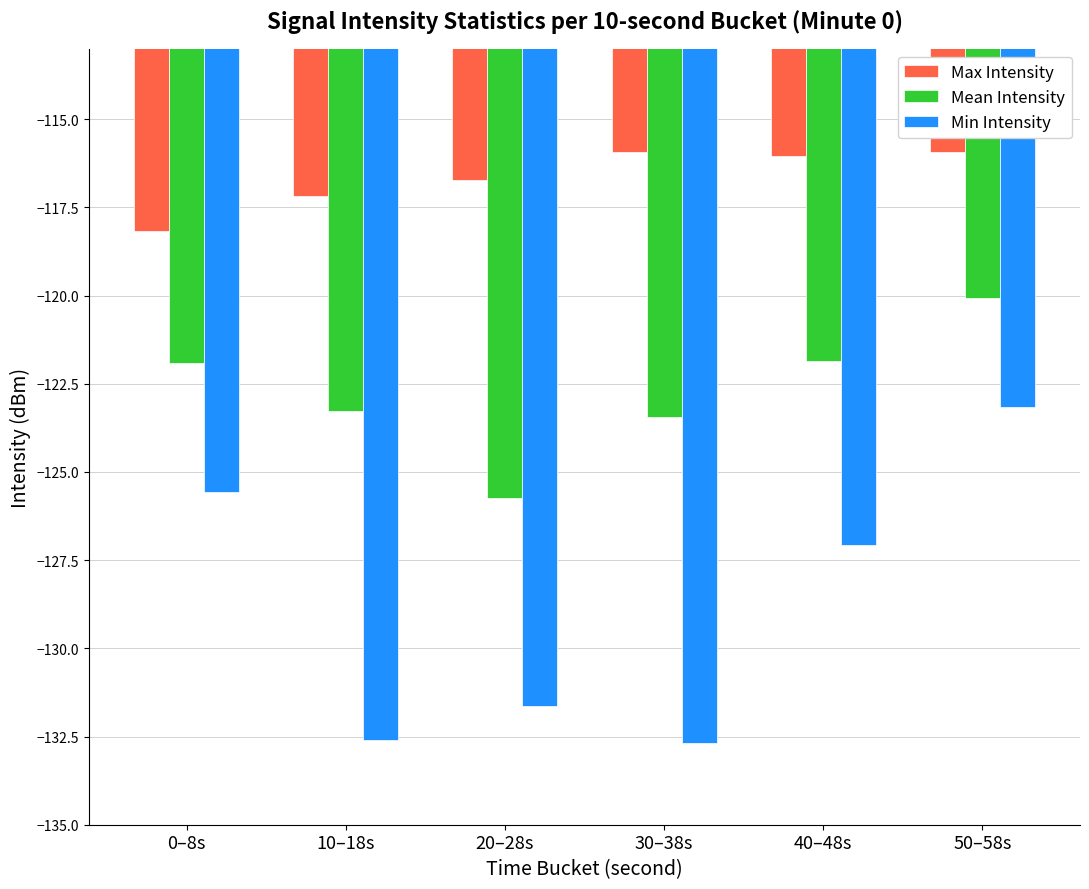

How many categories are shown in the chart?

6